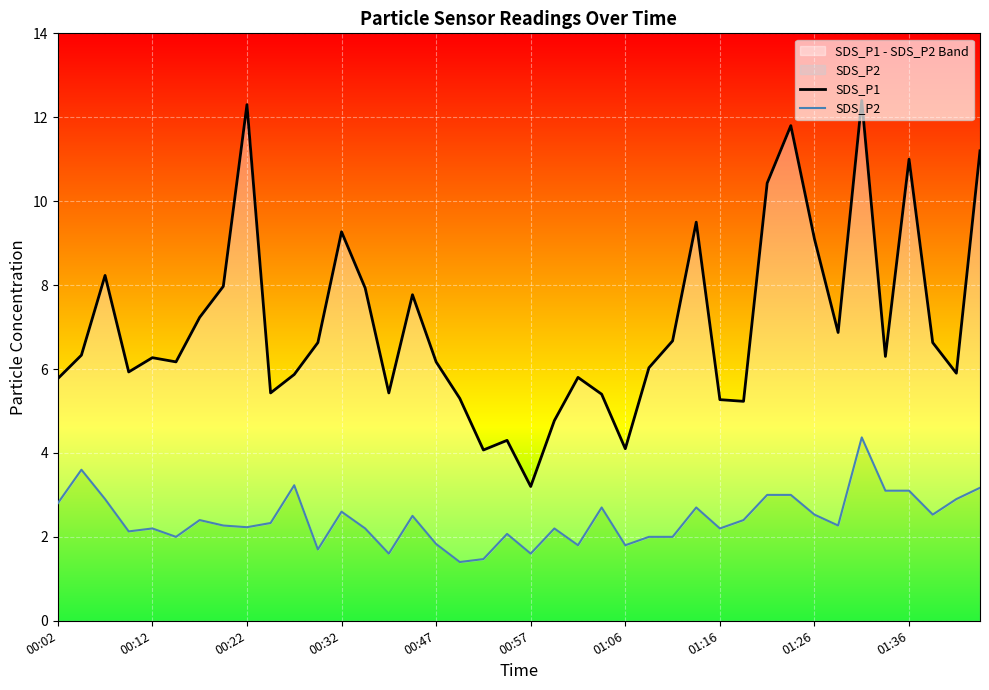

How many distinct data groups are displayed?

2